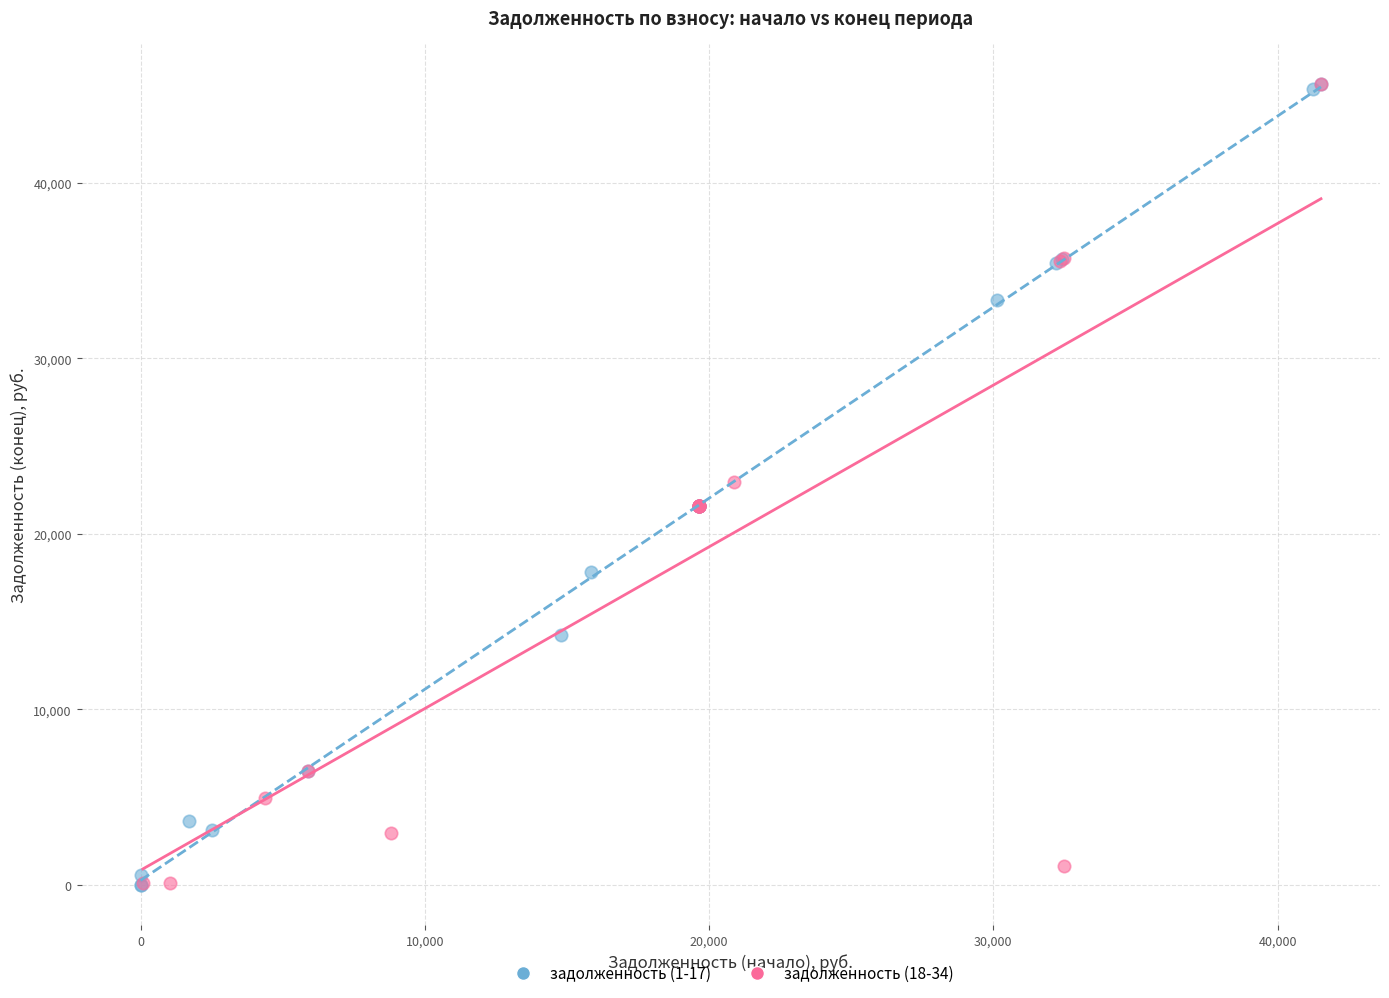

What are all the series names shown in the legend?

задолженность (1-17), задолженность (18-34)